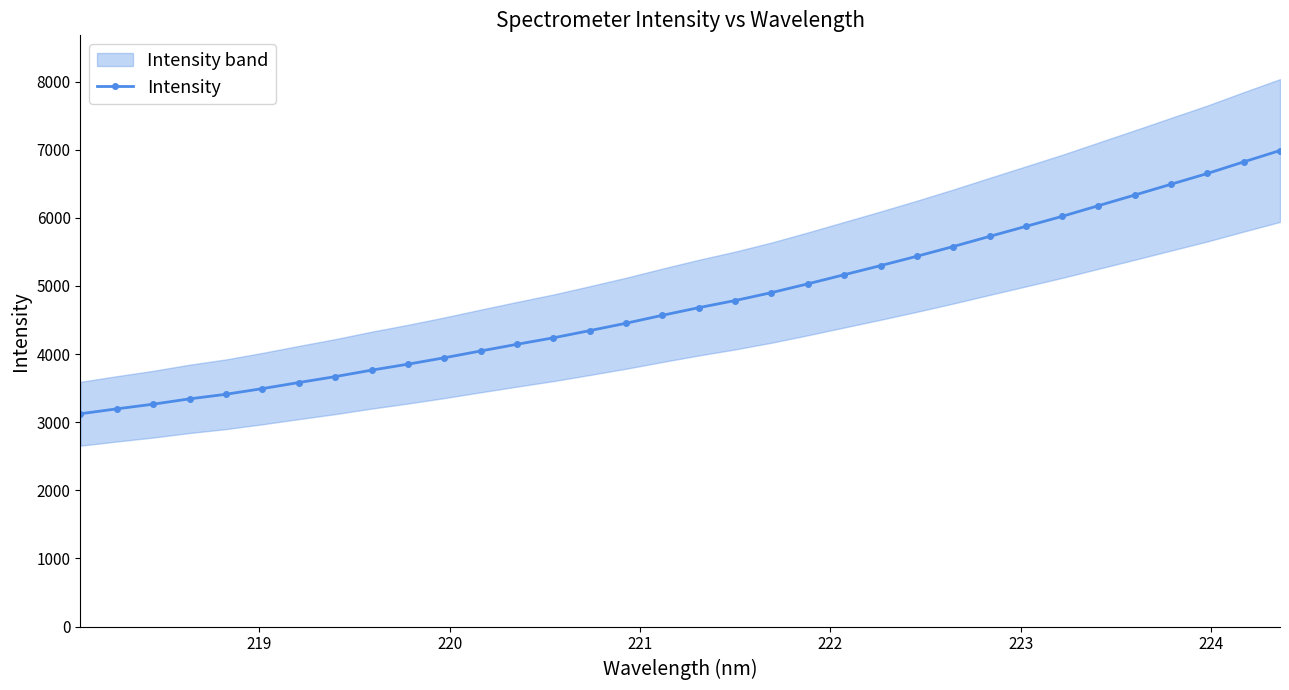

What is the smallest value displayed?

3123.5